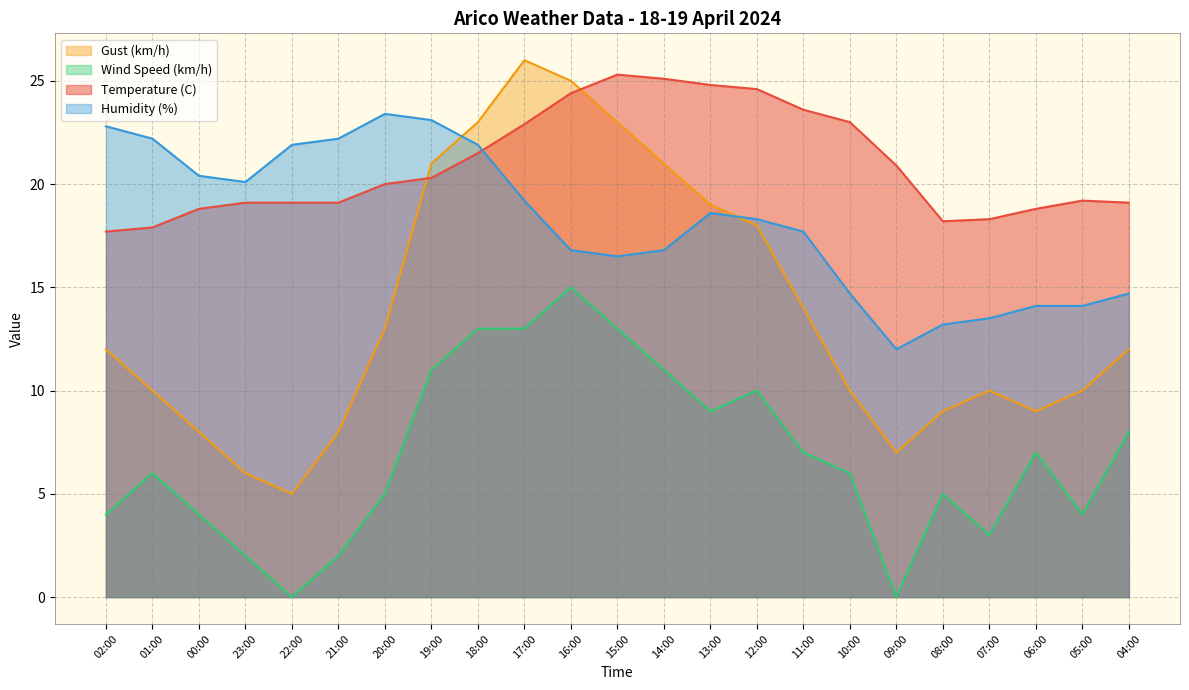

The value of Humidity (%) at 18:00 is 9.6. True or false?

False